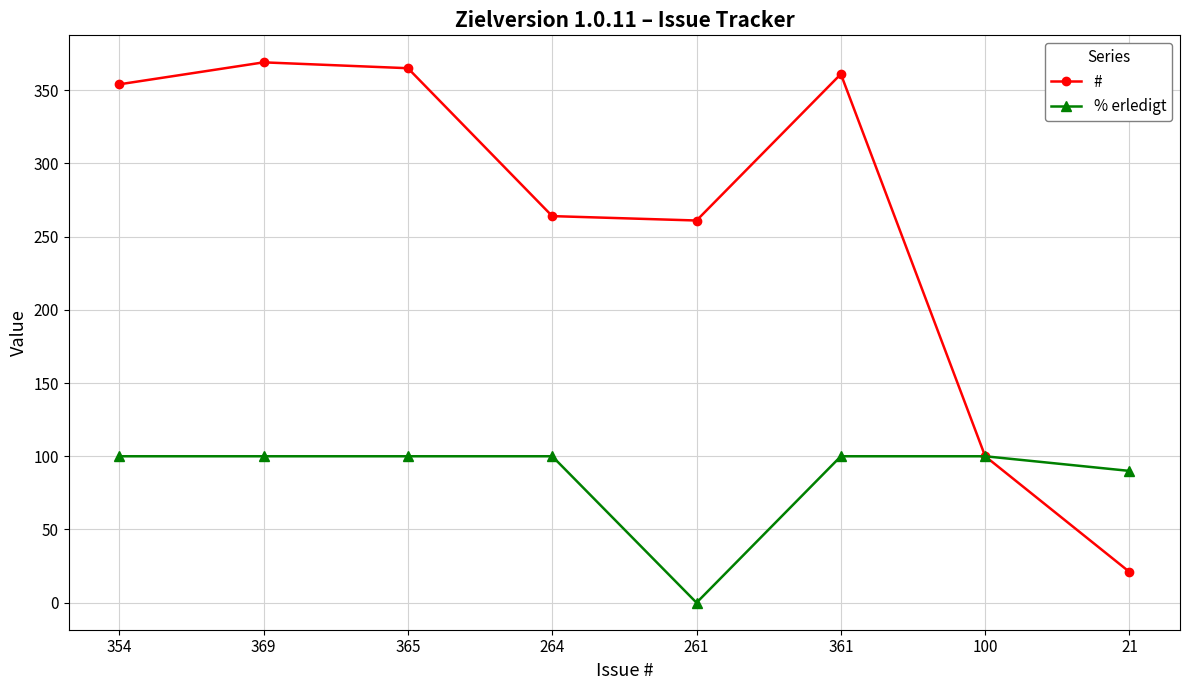

The value of % erledigt at 21 is 90. True or false?

True